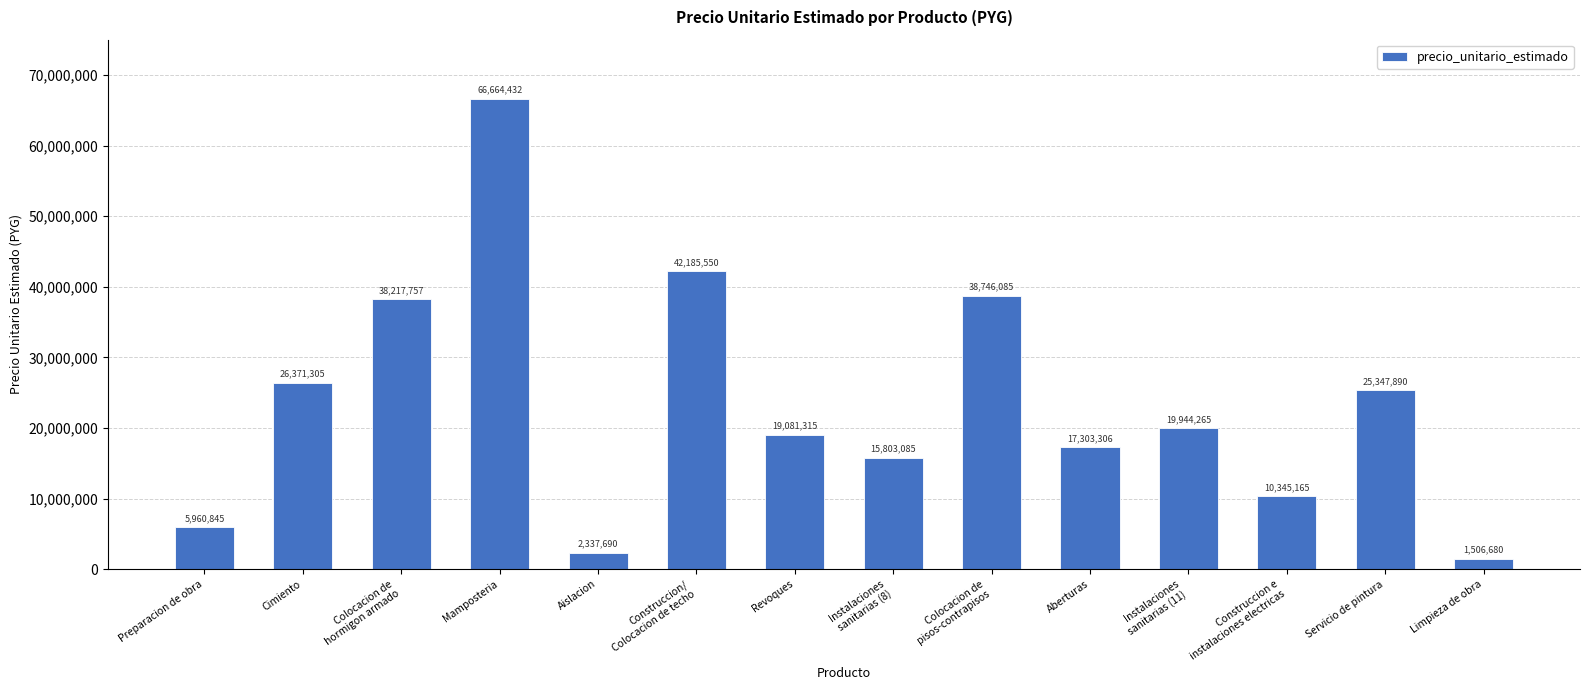

The chart shows a value of 25347890 at Servicio de pintura. True or false?

True